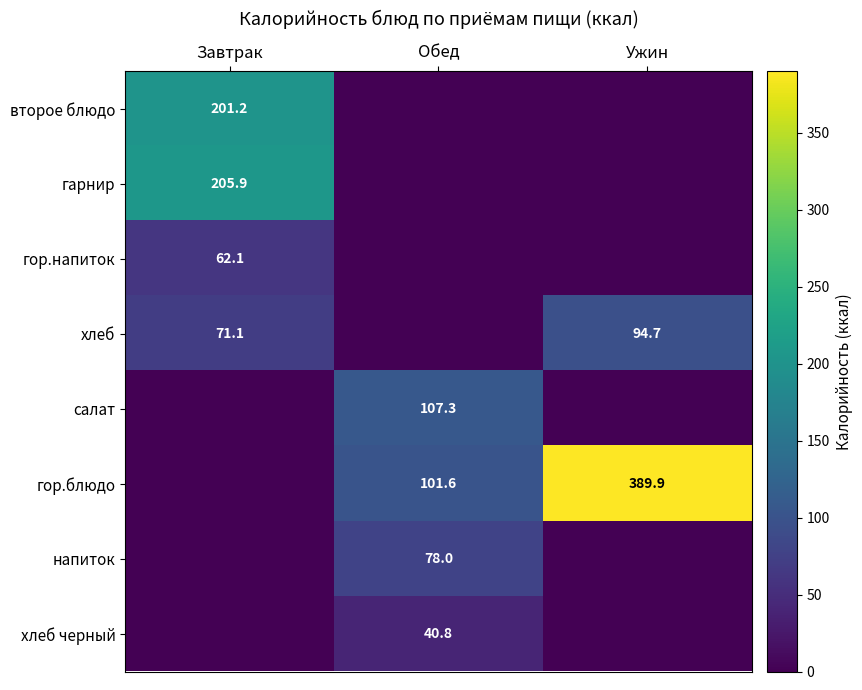

True or false: второе блюдо has a value of 262.3 at Завтрак.

False